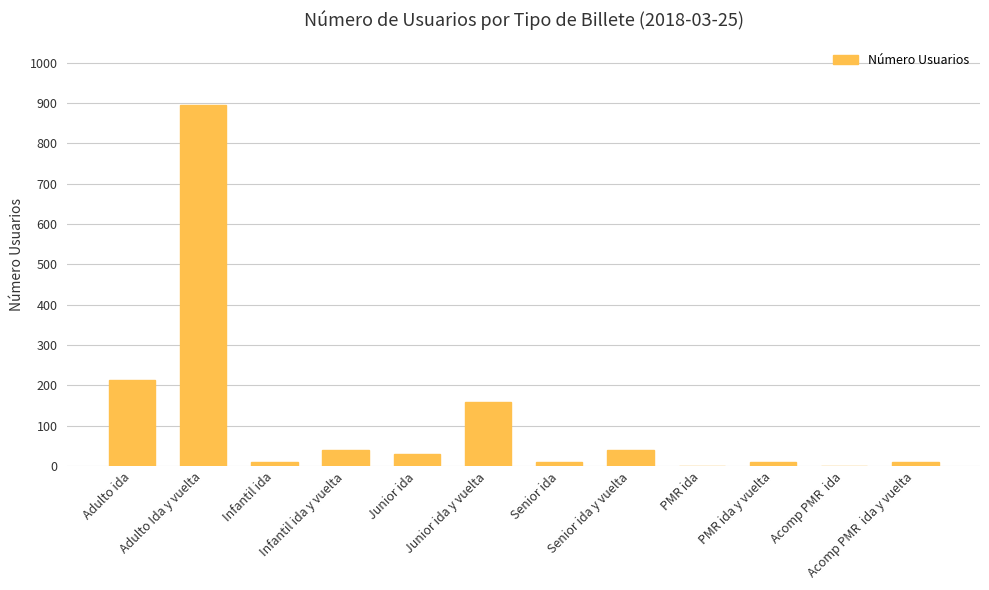

True or false: the data shows 41 at Senior ida y vuelta.

True